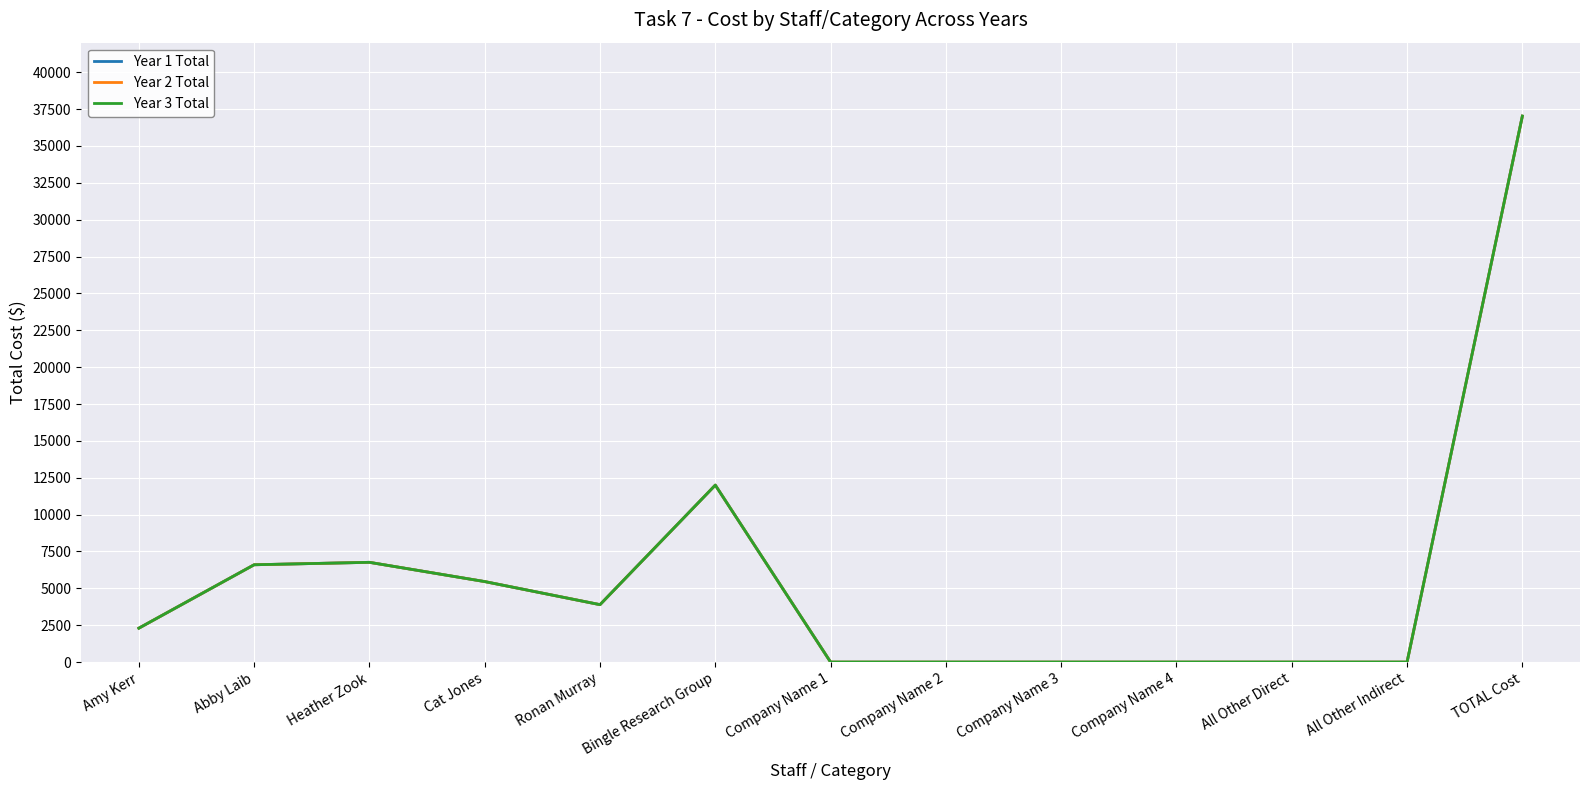

Does the chart display data point markers on the line(s)?

No